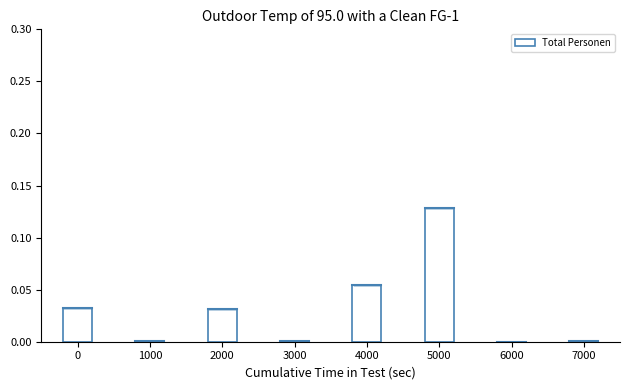

Between 2000 and 4000, which is larger?

4000